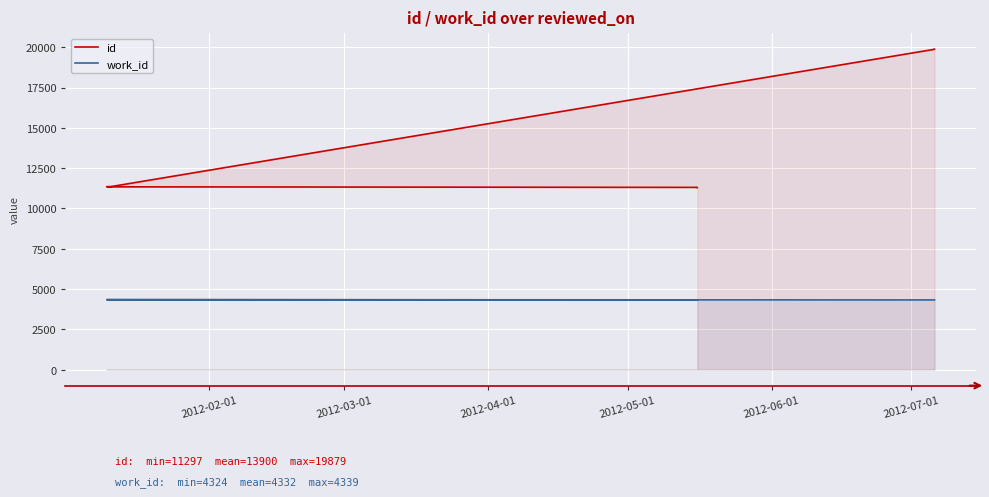

What is the label of the 2nd point from the left?

2012-03-01